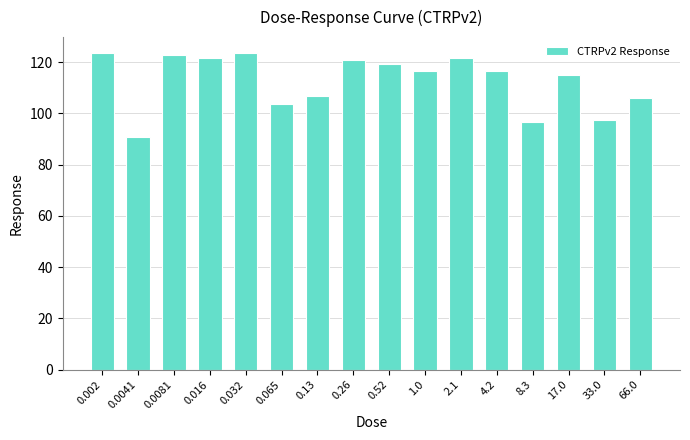

What value does the data have at 0.002?

123.6